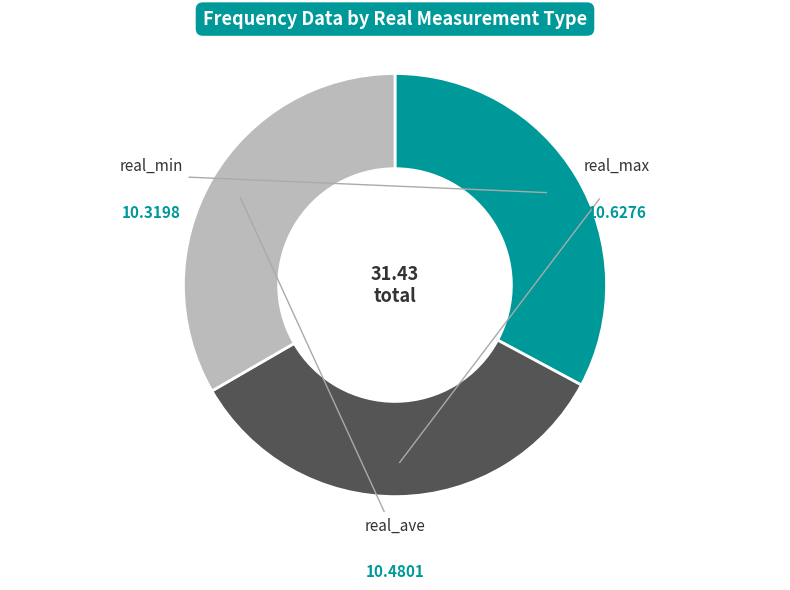

Is there any slice that represents more than half of the pie?

No